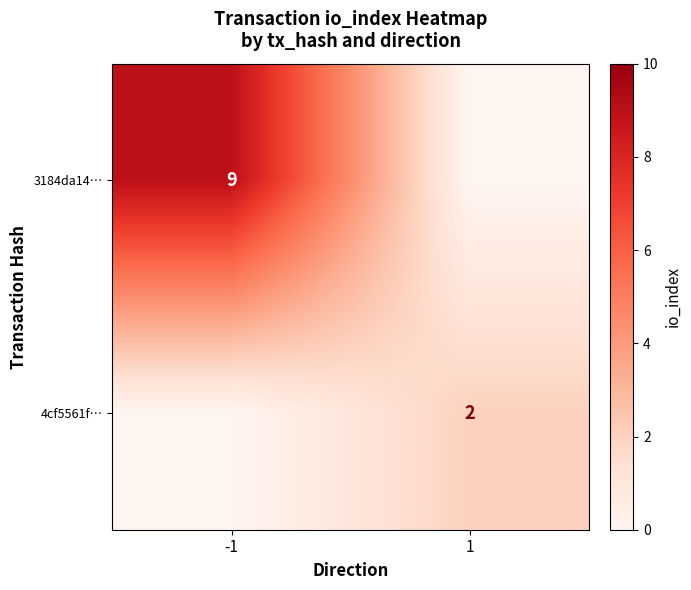

True or false: 3184da14… has a value of 9 at -1.

True